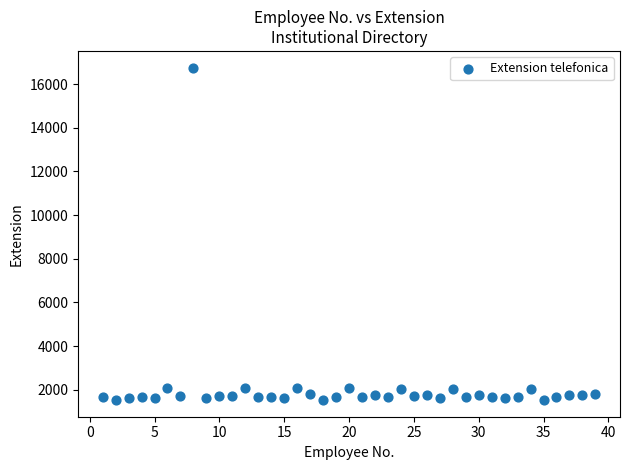

What is the range of X values (max minus min)?

38